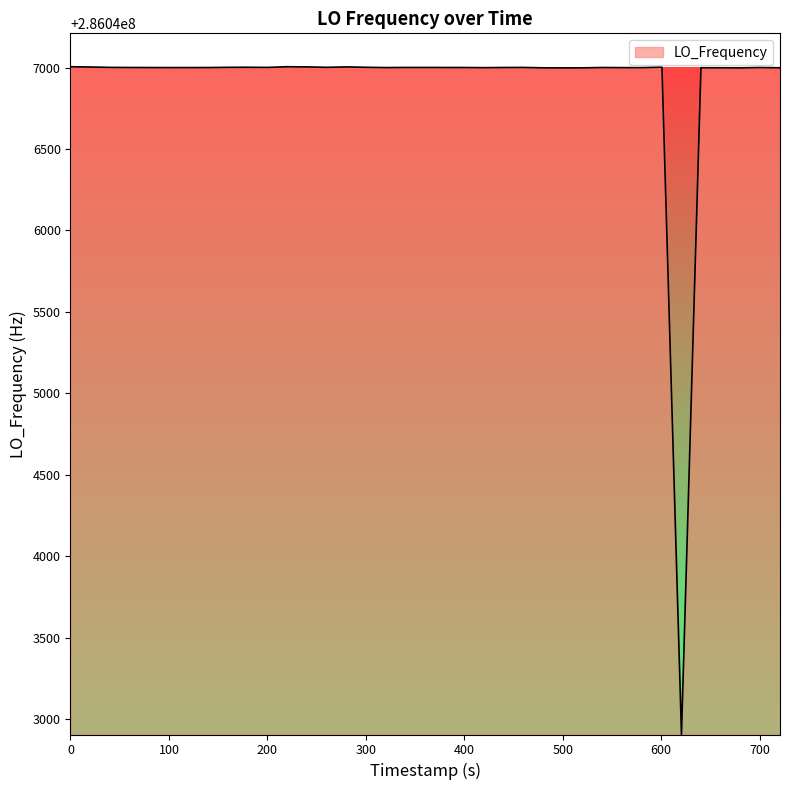

What is the smallest value displayed?

286042905.1